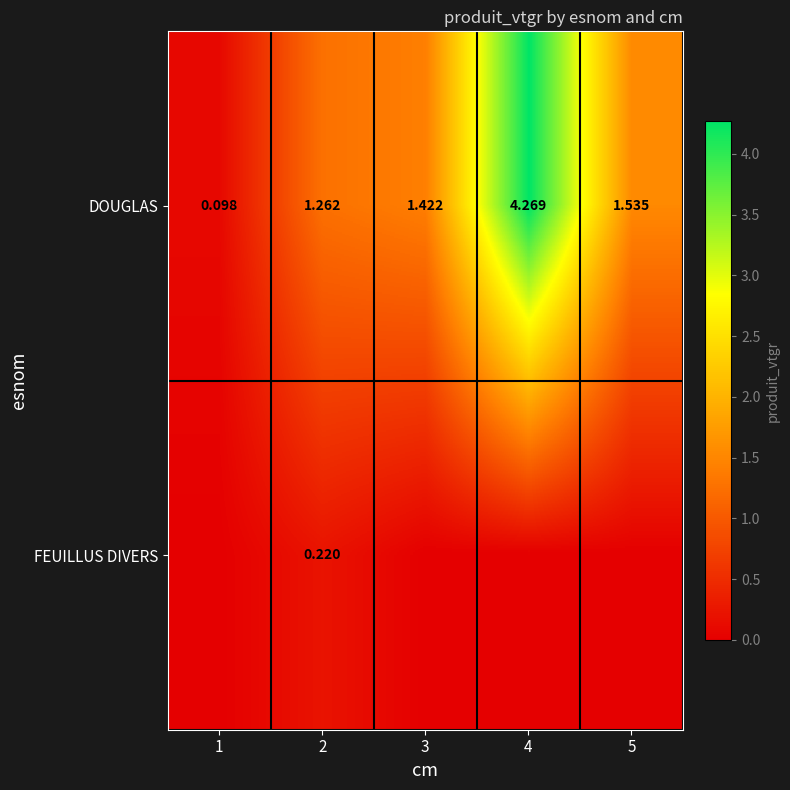

How many data points in DOUGLAS are above 1?

4